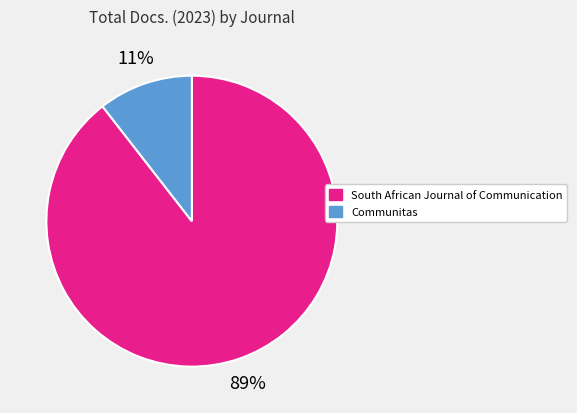

True or false: South African Journal of Communication accounts for 84% of the total.

False